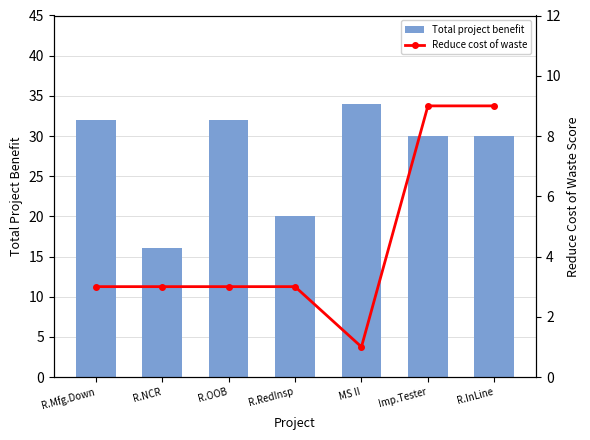

What is the difference between the highest and lowest values at R.Mfg.Down?

29